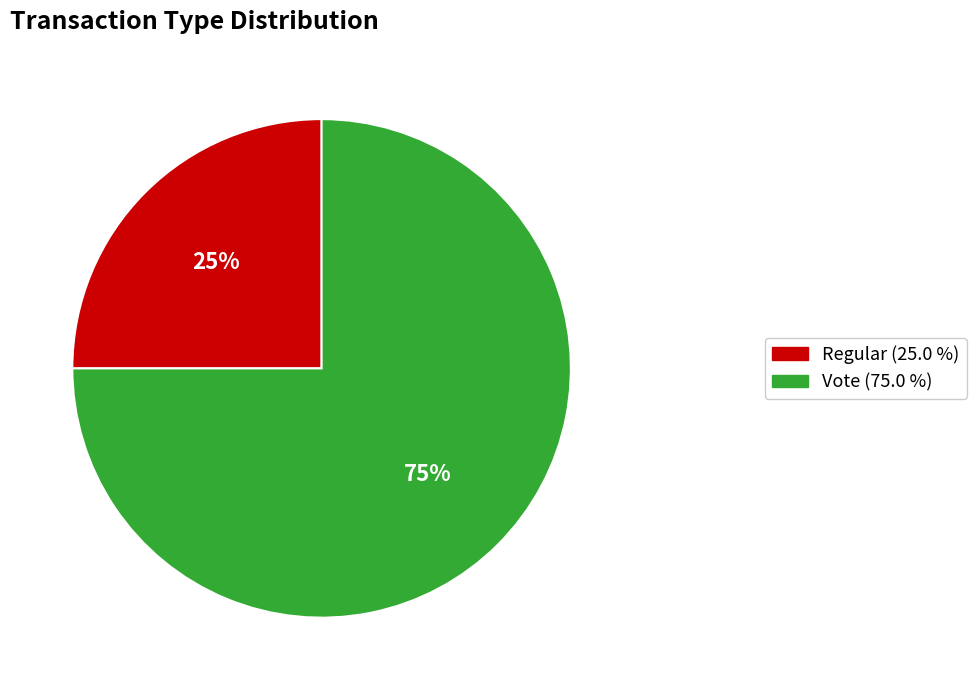

To the nearest percent, what is the combined percentage of Vote and Regular?

100%